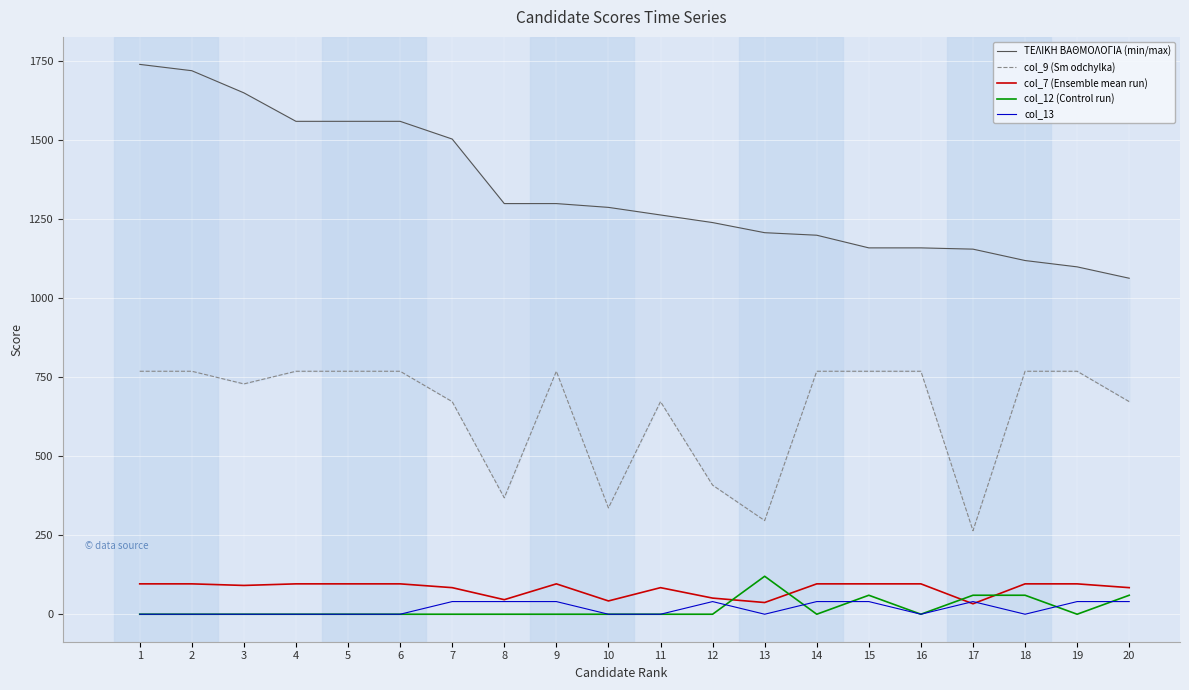

At which category does col_7 (Ensemble mean run) reach its first local valley?

3